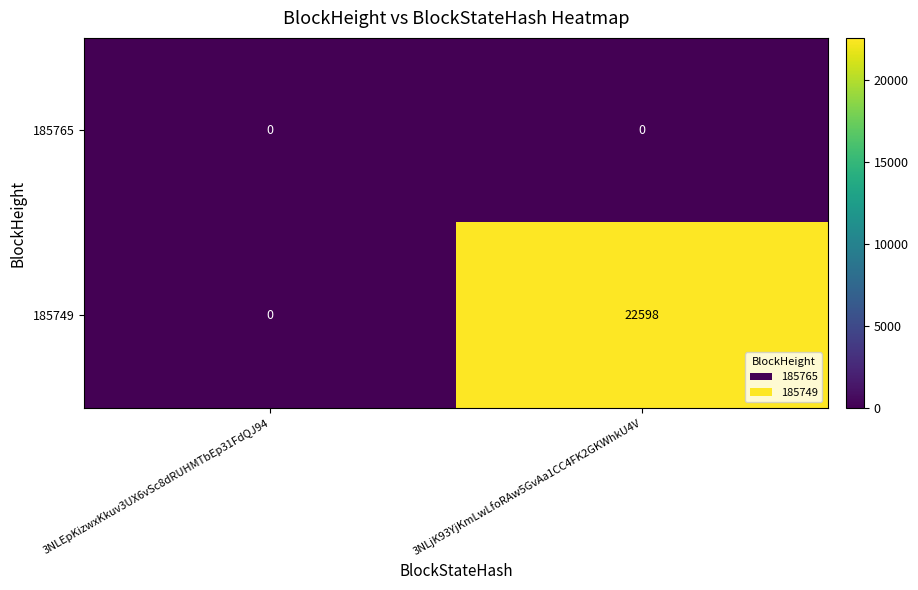

The value of 185749 at 3NLjK93YjKmLwLfoRAw5GvAa1CC4FK2GKWhkU4V is 13392. True or false?

False